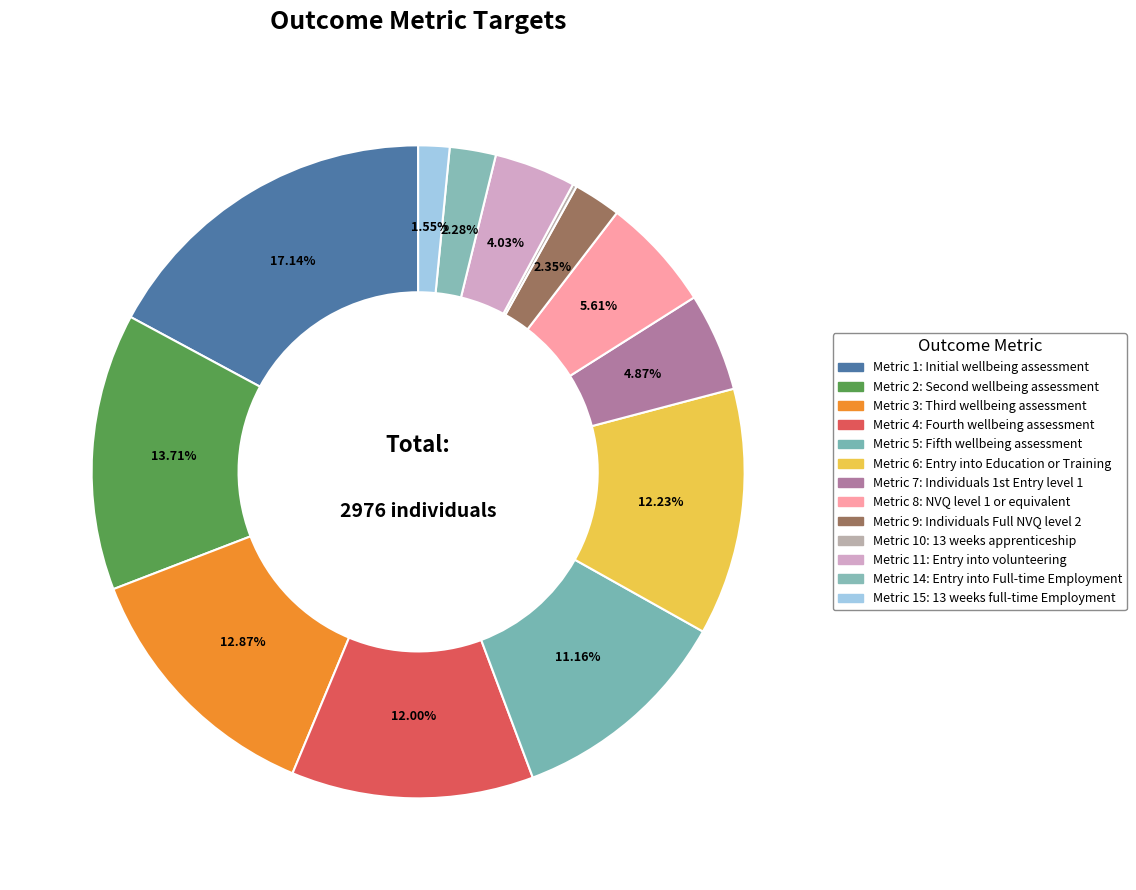

To the nearest percent, what percentage of the pie is Metric 1: Initial wellbeing assessment?

17%